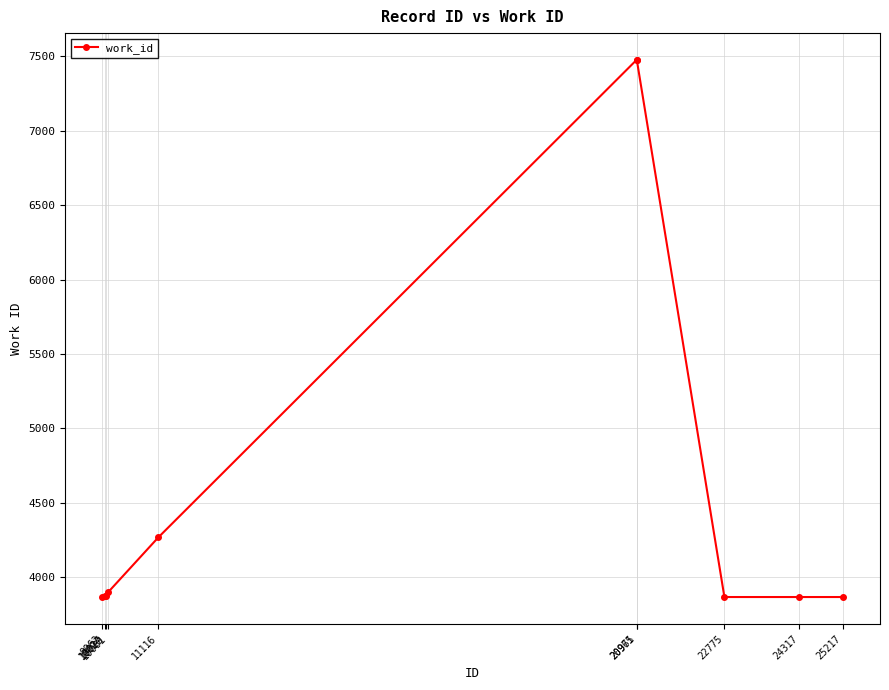

What value does the data have at 20971, to the nearest 10?

7480